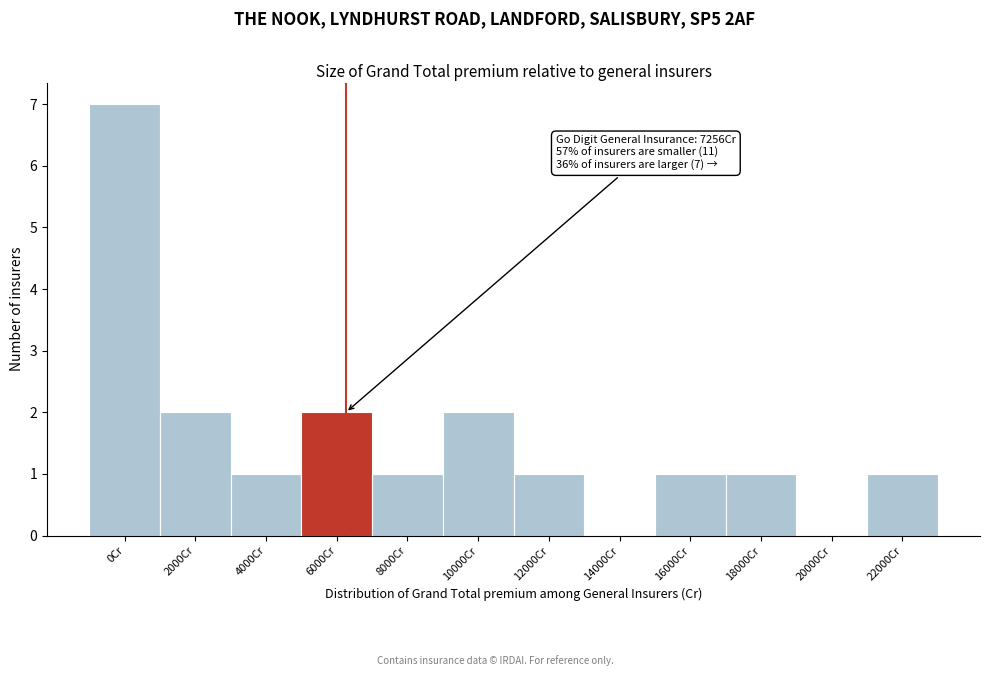

Reading left to right, transcribe all the data shown in this chart.

0Cr=7	2000Cr=2	4000Cr=1	6000Cr=2	8000Cr=1	10000Cr=2	12000Cr=1	14000Cr=0	16000Cr=1	18000Cr=1	20000Cr=0	22000Cr=1